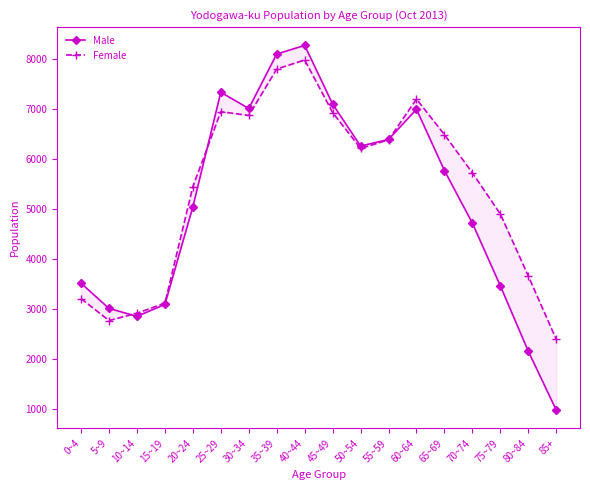

What are all the series names shown in the legend?

Male, Female